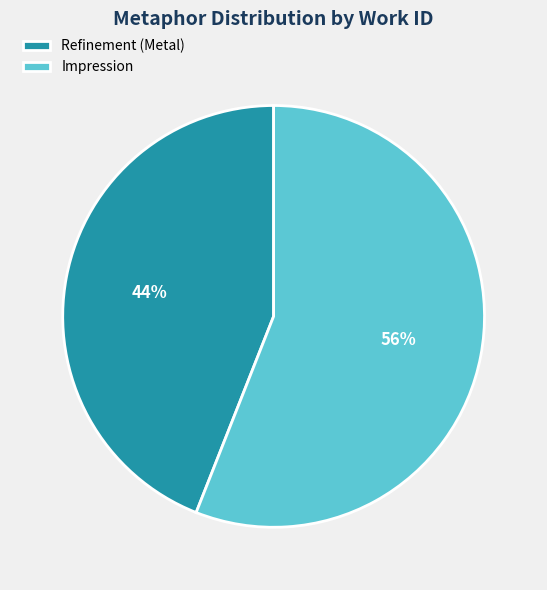

What is the ratio of the value at Impression to the value at Refinement (Metal)?

1.3